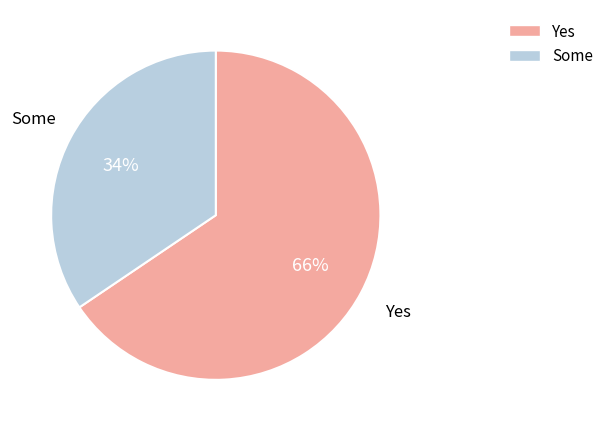

Is there any slice that represents more than half of the pie?

Yes